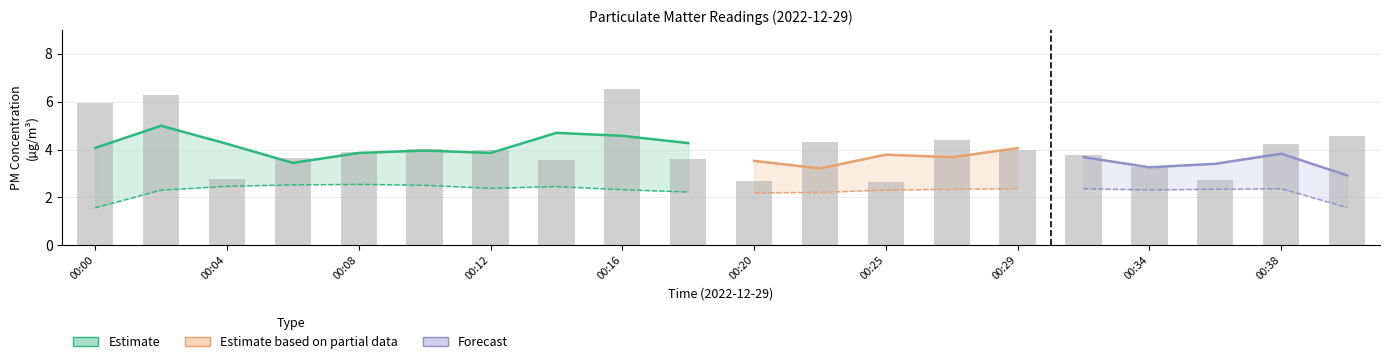

What is the difference between the values at 00:36 and 00:25?

0.1